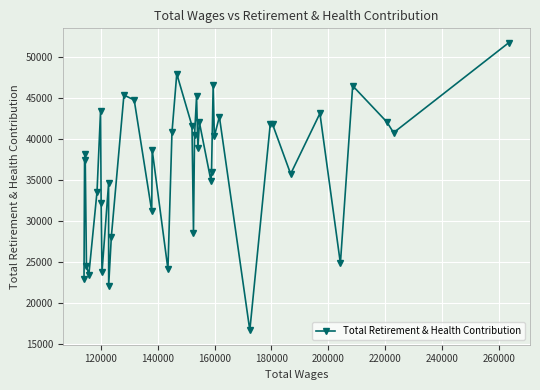

What is the minimum value shown in the chart?

16689